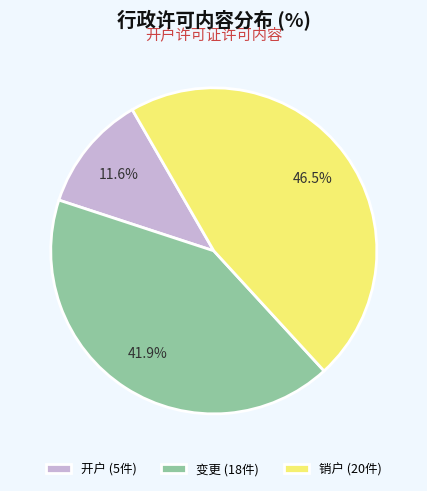

What percentage is NOT represented by 变更?

58.1%